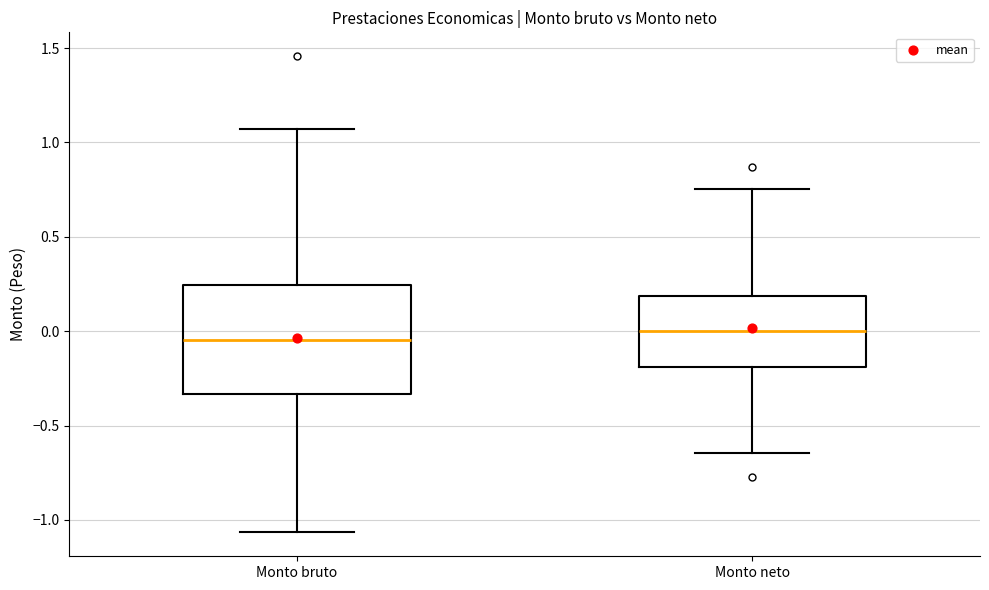

Reading left to right, read every box against the y-axis: the position of its median line, the range the box covers, and the ends of its whiskers. The values are not printed on the chart, so give them approximately, as read against the axis.

Monto bruto: median -0.05, box -0.35 to 0.25, whiskers -1.05 to 1.05
Monto neto: median 0.00, box -0.20 to 0.20, whiskers -0.65 to 0.75